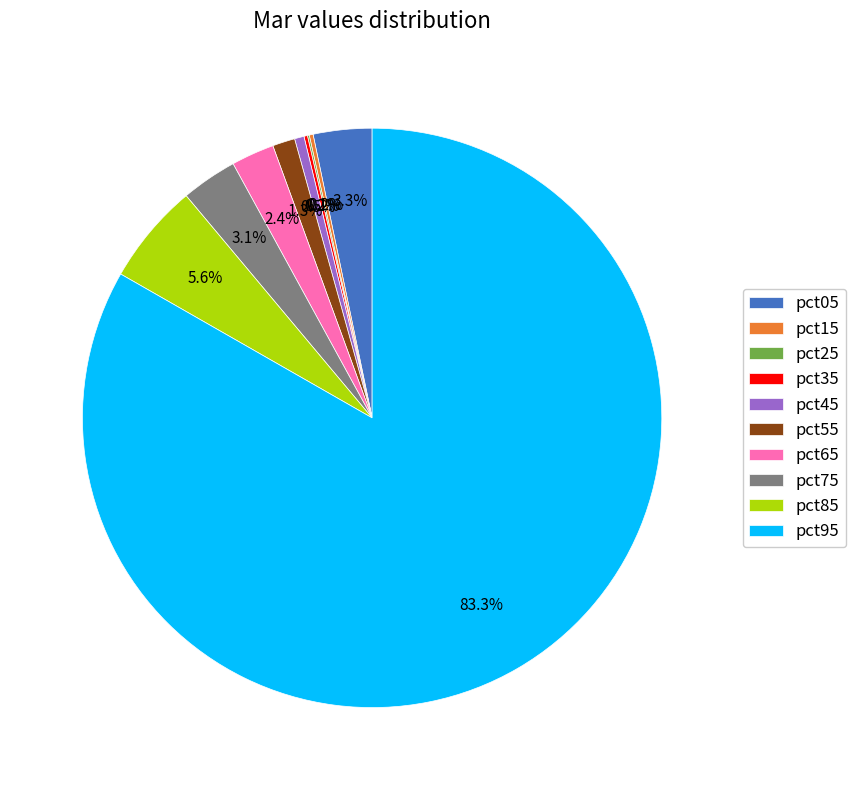

Which has a higher value, pct45 or pct95?

pct95